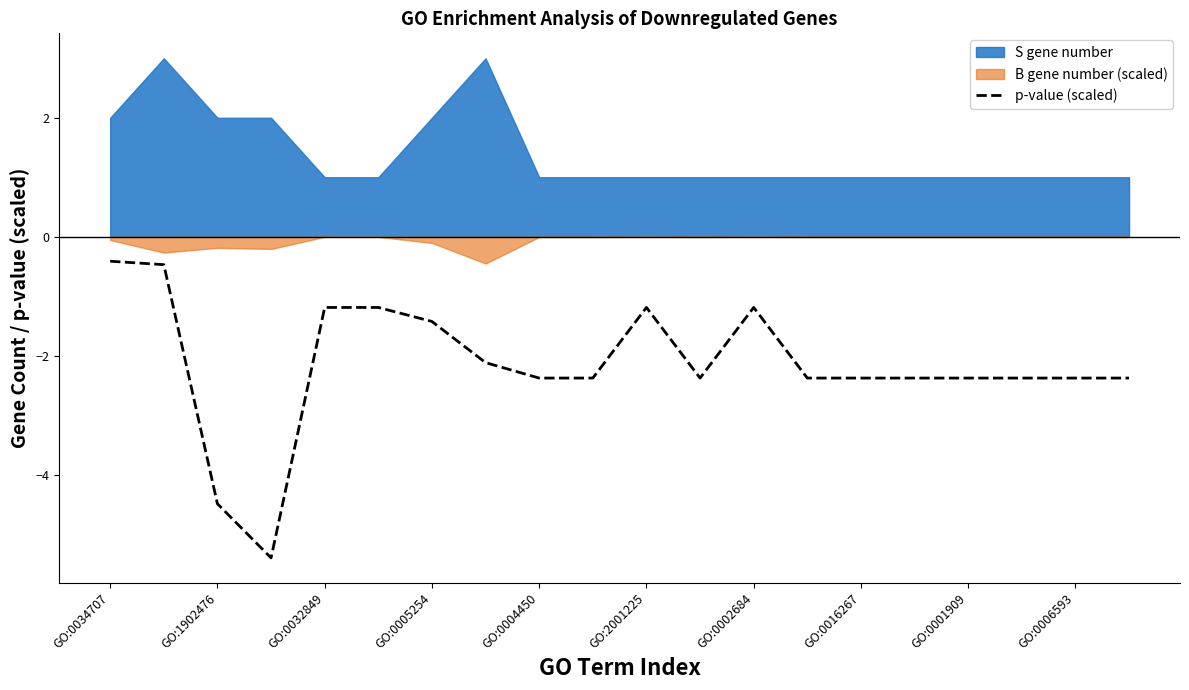

True or false: p-value (scaled) has a value of -2.4 at GO:0006593.

True